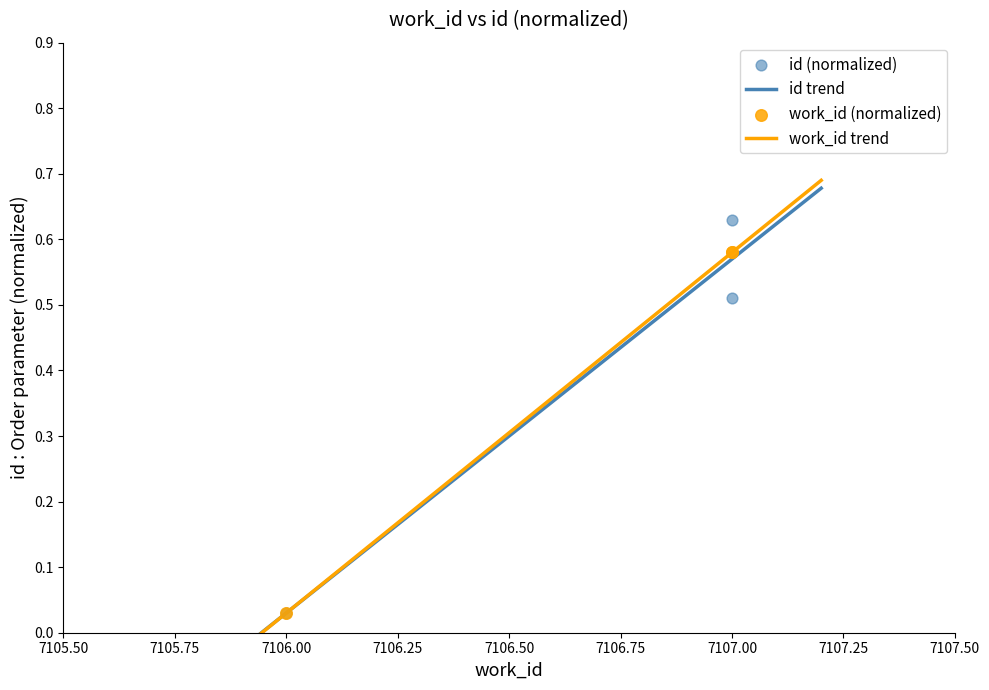

Which series contains the lowest Y value?

id